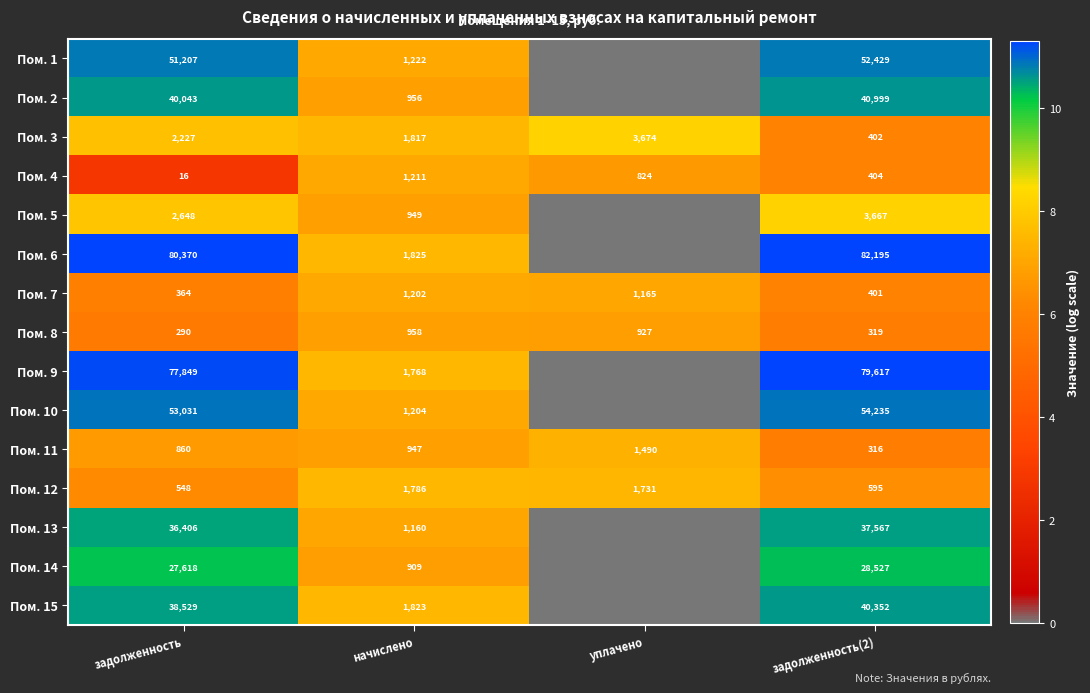

What is the highest value of the Пом. 7 series?

1202